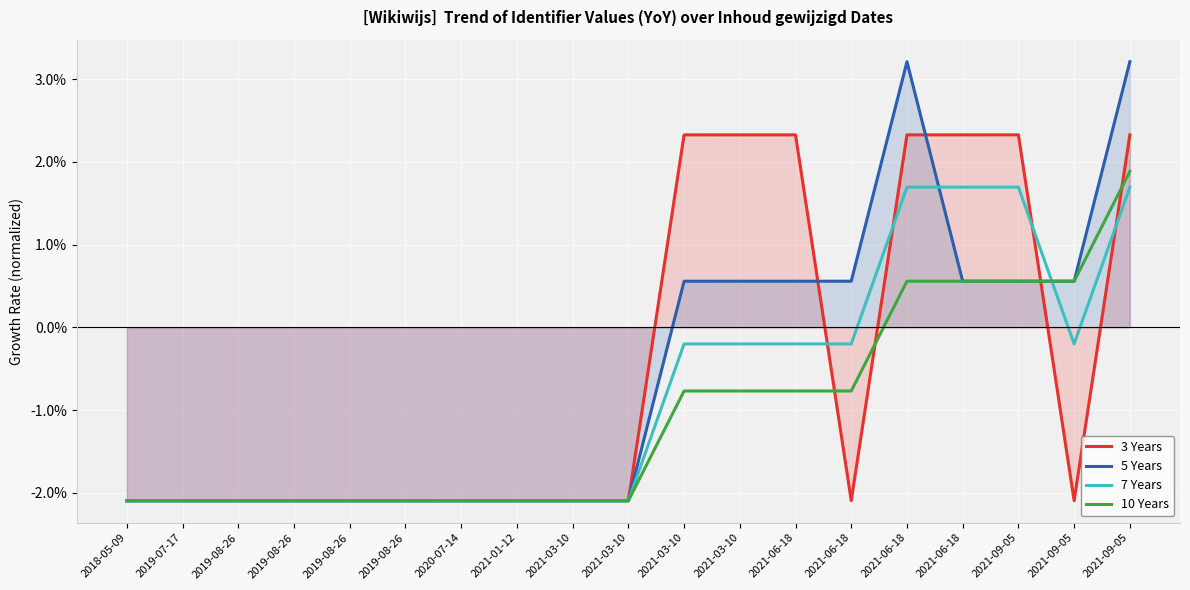

At 2019-08-26, list the series in order from smallest to largest.

3 Years, 5 Years, 7 Years, 10 Years